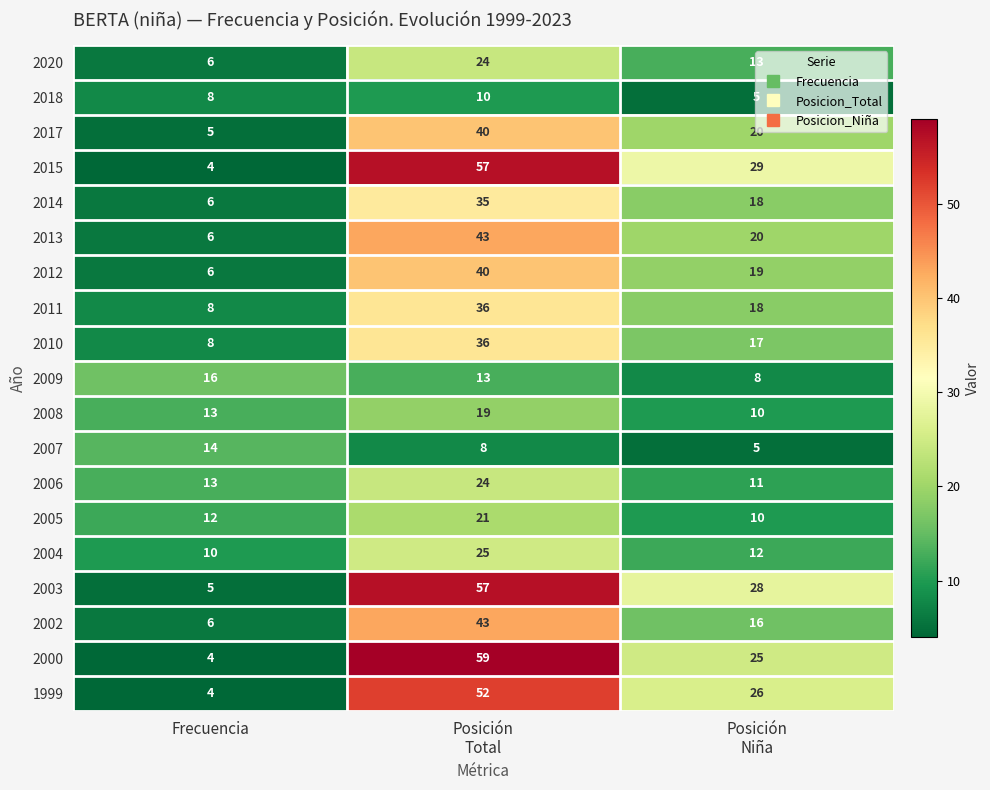

What is the difference between the highest and lowest values at Posición
Total?

51